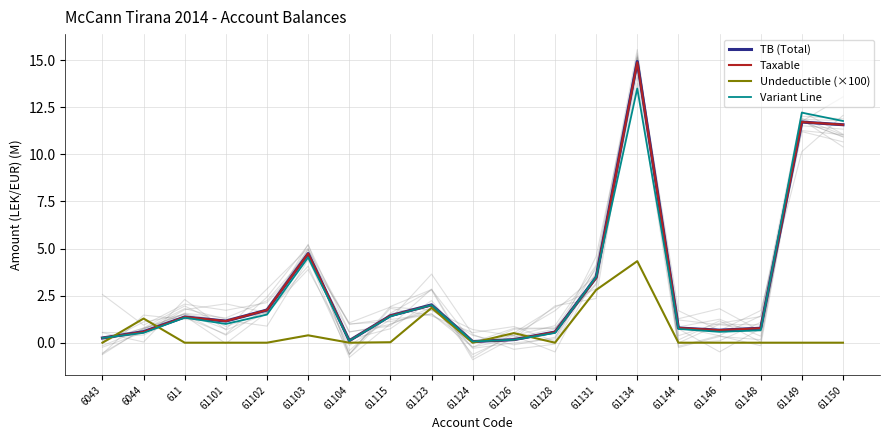

Count the number of data series in this chart.

4